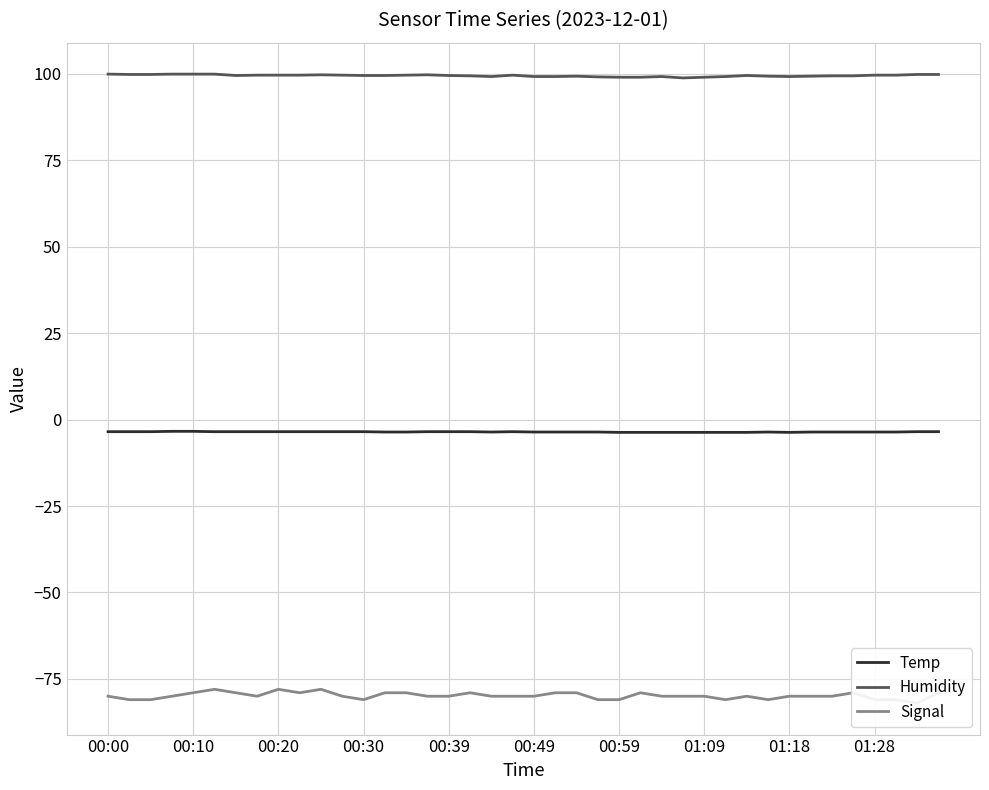

True or false: Humidity and Temp intersect in this chart.

False